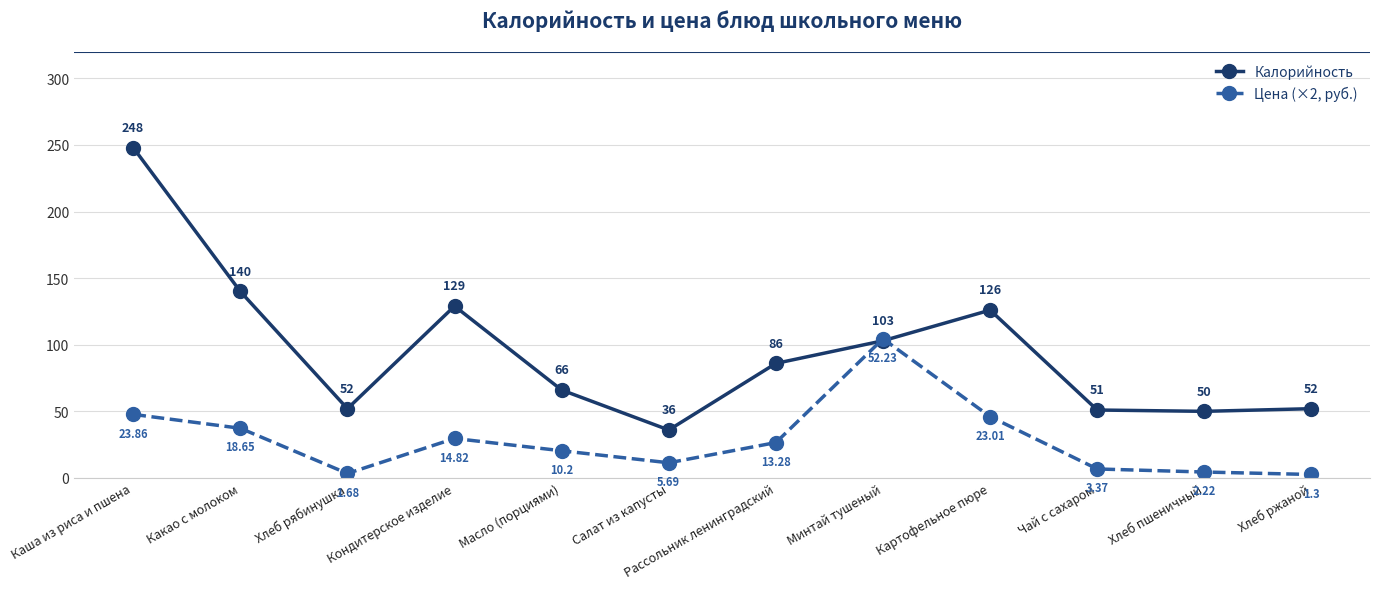

True or false: Калорийность has a value of 209.4 at Кондитерское изделие.

False